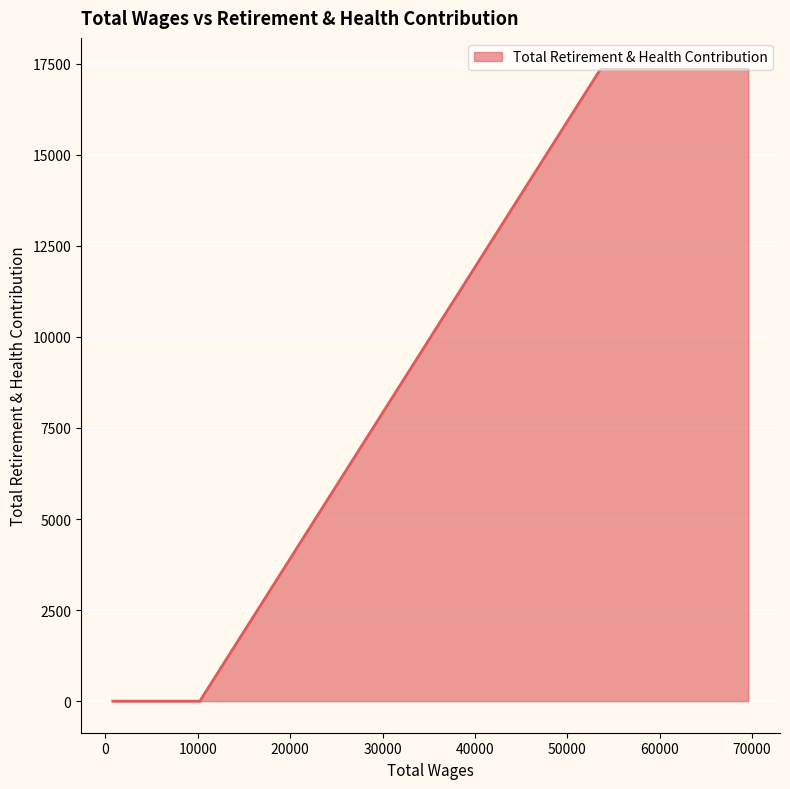

How many data points does each series have?

8